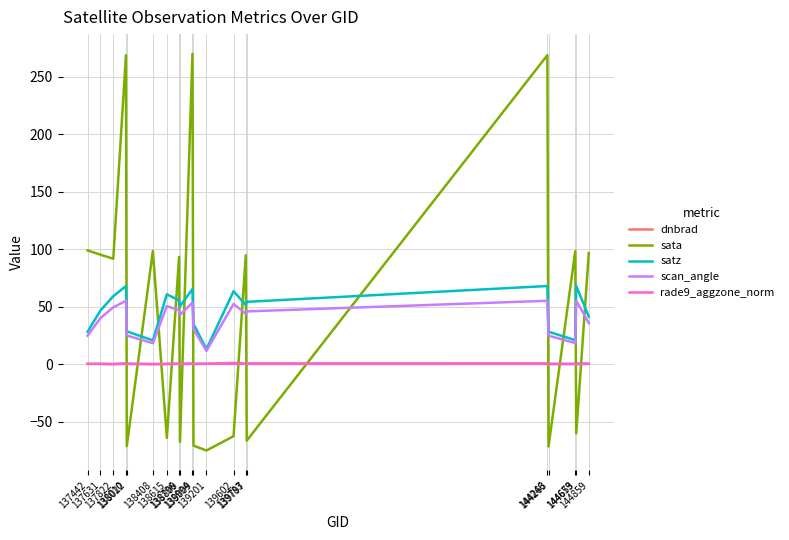

In dnbrad, how many points are lower than both neighbors (excluding endpoints)?

6